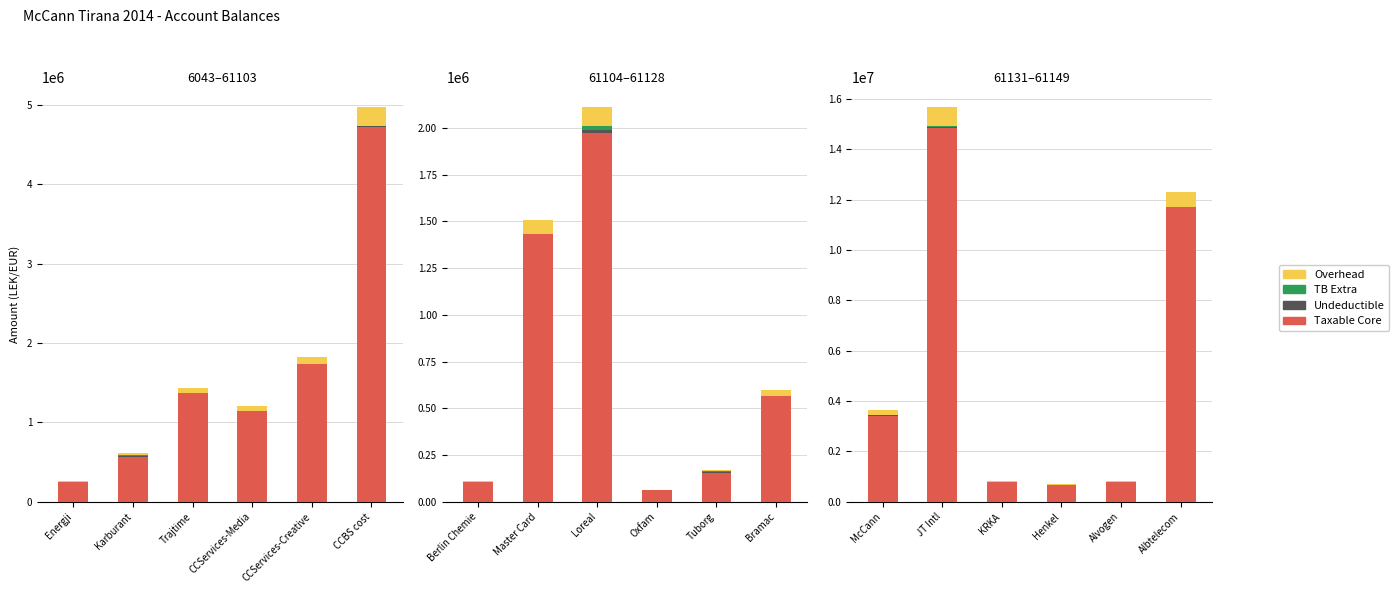

What is the difference between the TB extra values at CCServices-Media and Karburant?

12822.0